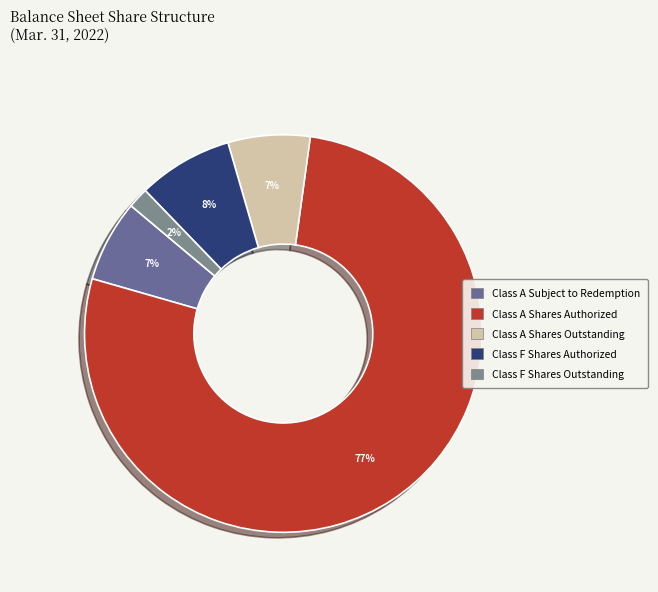

To the nearest percent, what is the average slice percentage?

20%